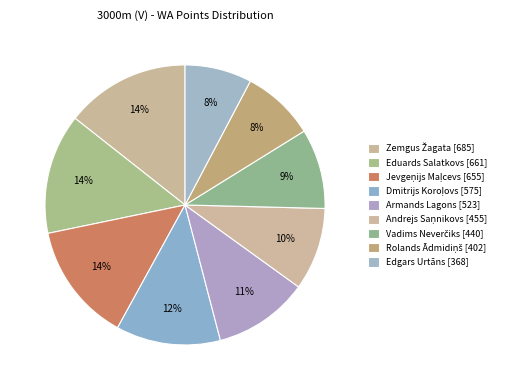

Is there a majority slice in this chart?

No